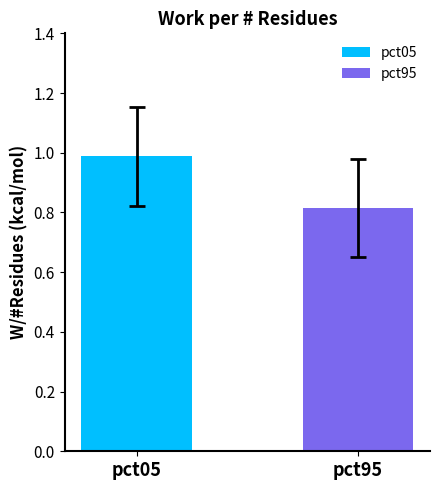

Rank the series by their maximum value, from highest to lowest.

pct05, pct95